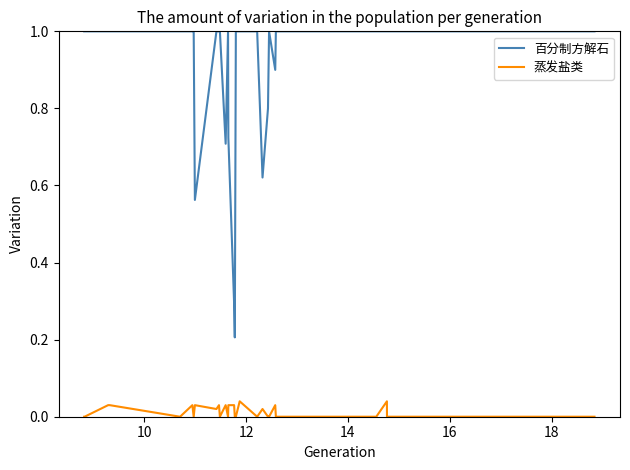

How many values in 蒸发盐类 are above zero?

13